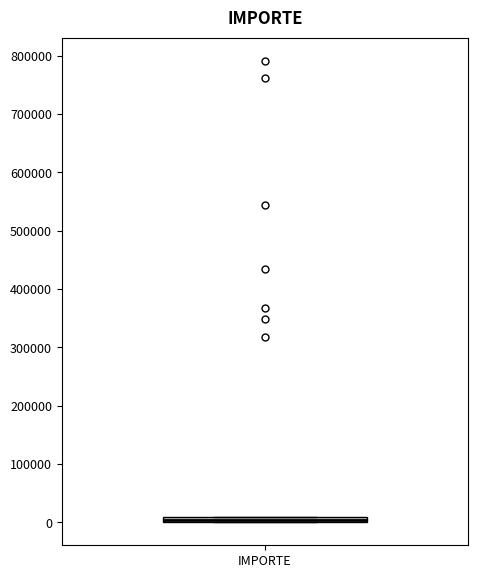

Where is the upper edge of the box for IMPORTE on the y-axis? The values are not printed on the chart, so give them approximately, as read against the axis.

10000